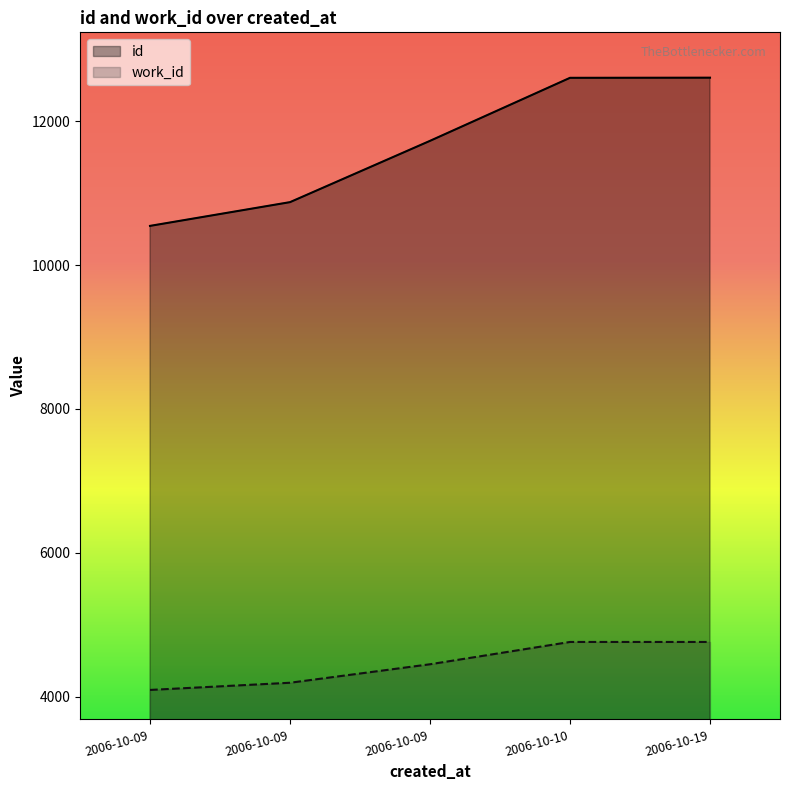

True or false: id has more than 2 points higher than both neighbors.

False